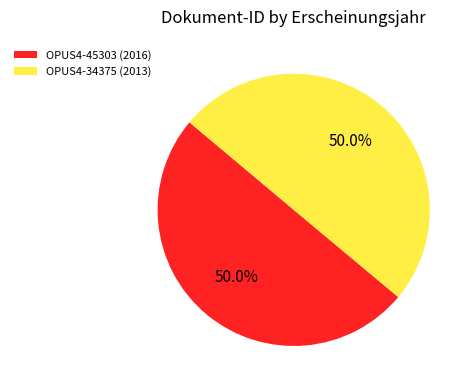

To the nearest percent, what is the average slice percentage?

50%